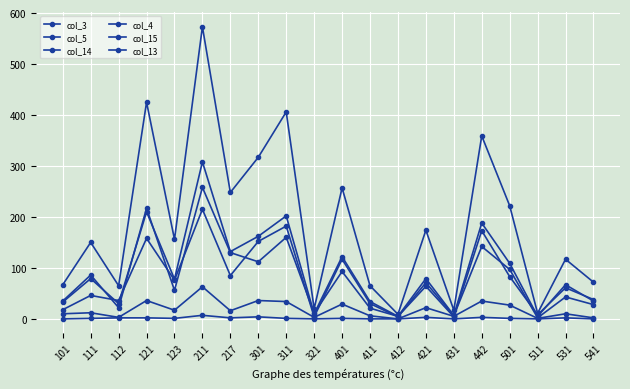

True or false: col_3 and col_13 cross at least once.

False